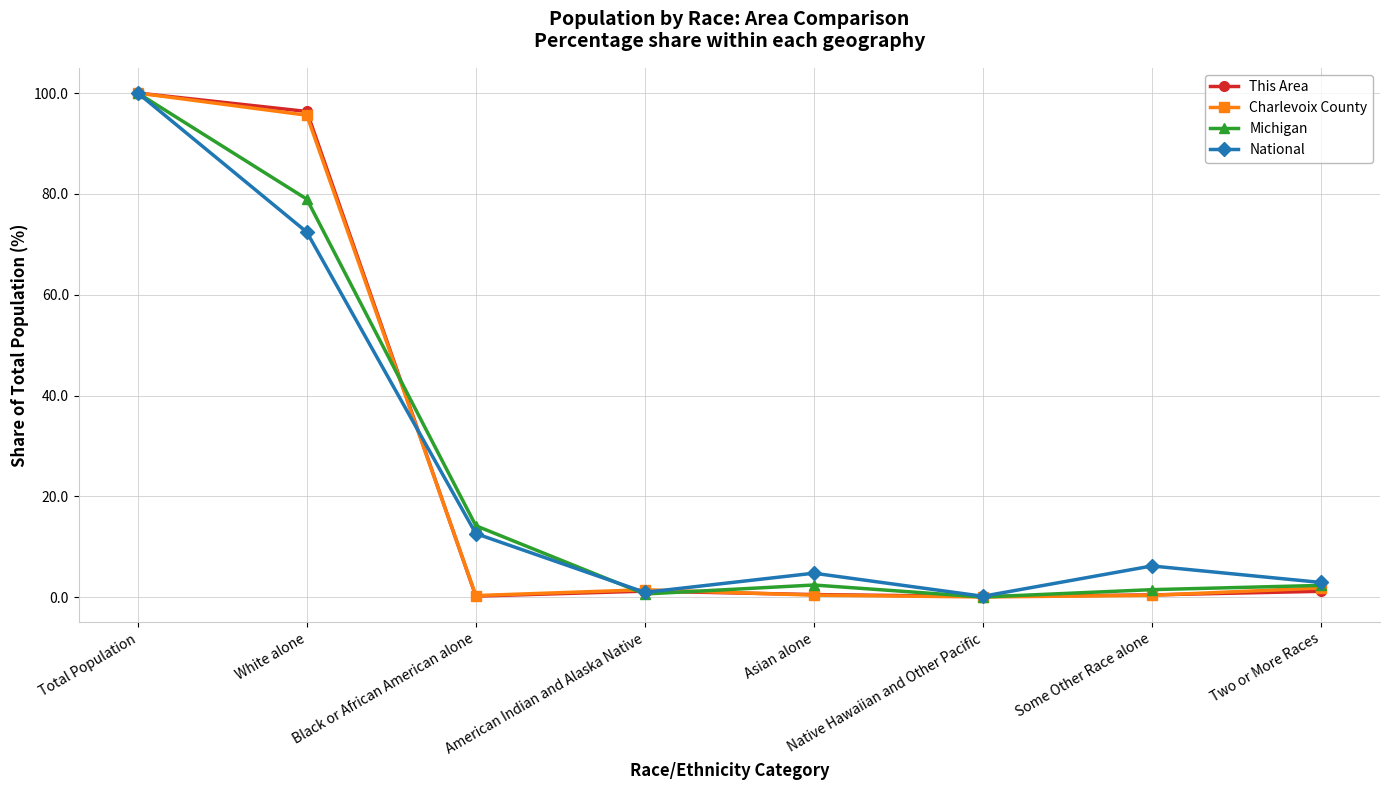

The value of Michigan at White alone is 78.9. True or false?

True